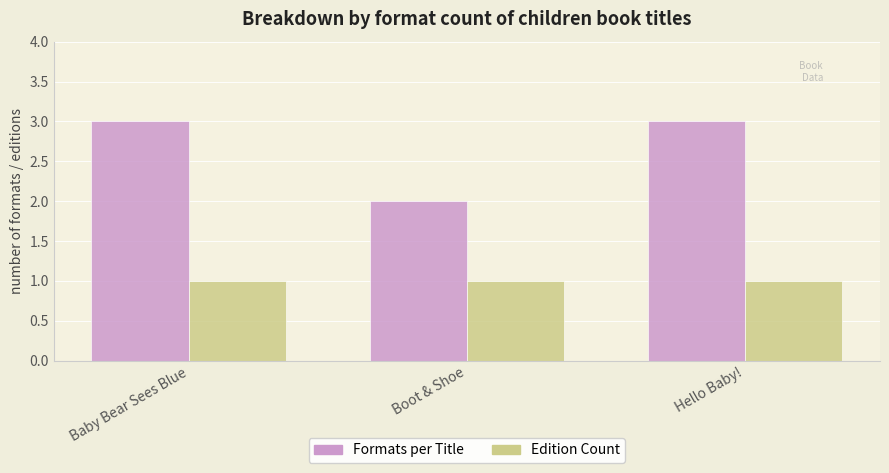

The value of Formats per Title at Boot & Shoe is 1. True or false?

False